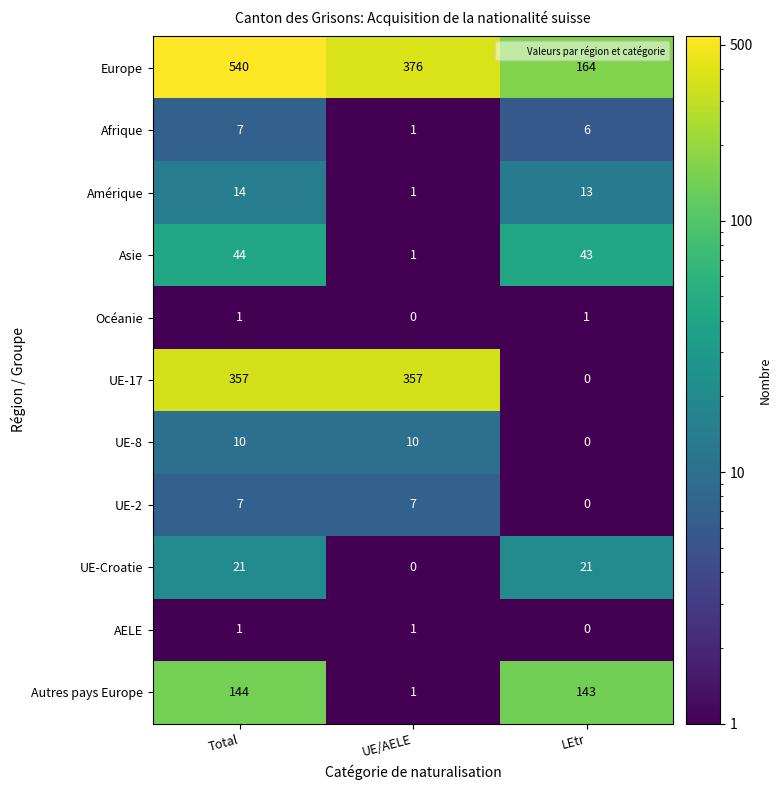

What is the approximate value of UE-2 at UE/AELE?

7